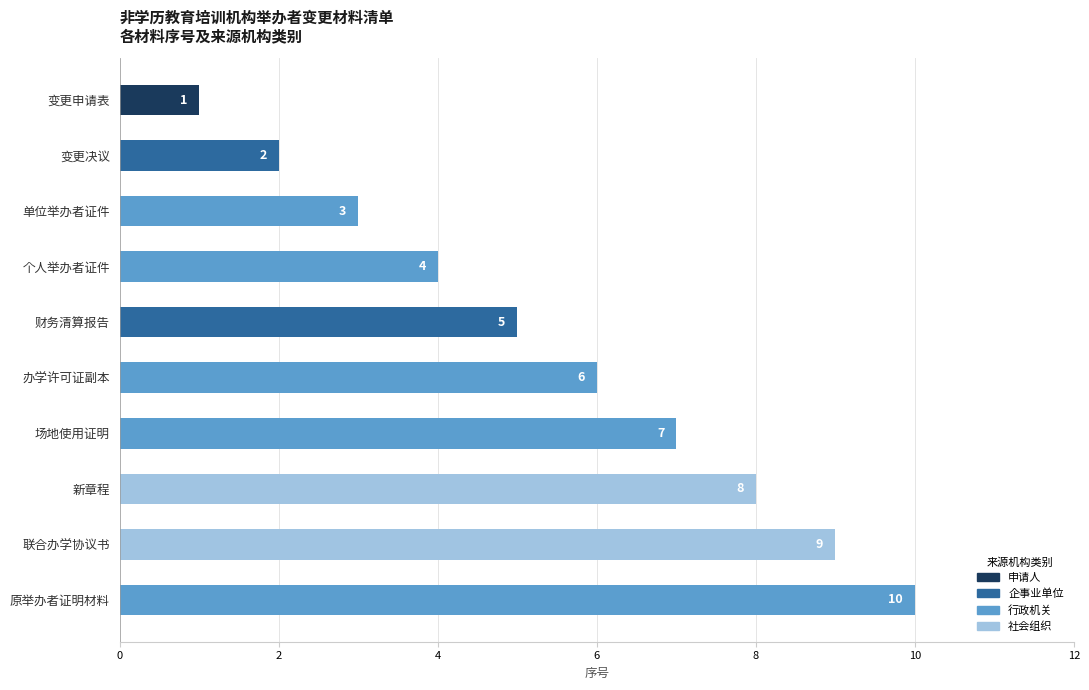

What value does the data have at 财务清算报告?

5